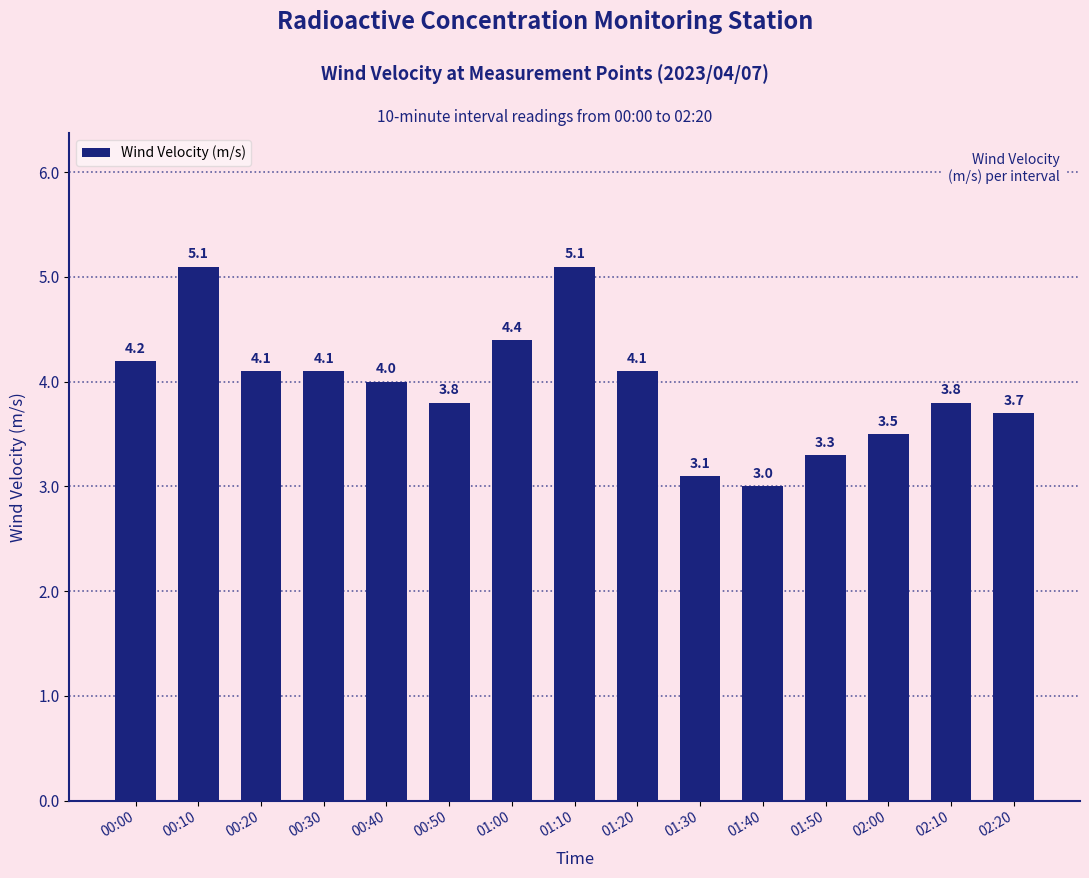

At which label is the value closest to 4?

00:40